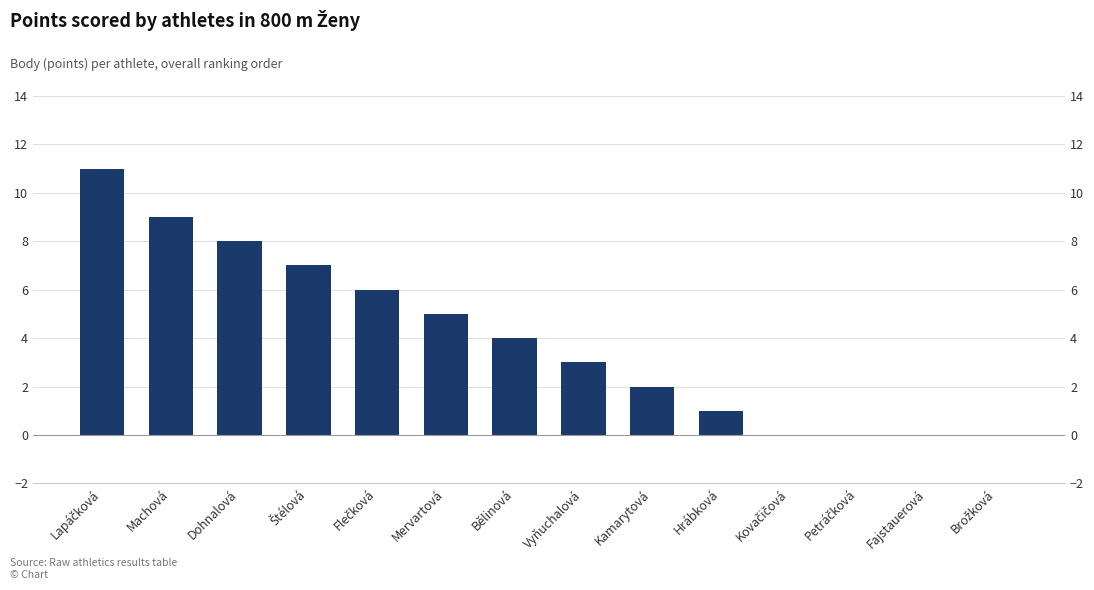

List the labels in order of value, largest first.

Lapáčková, Machová, Dohnalová, Štélová, Flečková, Mervartová, Bělinová, Vyňuchalová, Kamarytová, Hrábková, Kovačičová, Petráčková, Fajstauerová, Brožková